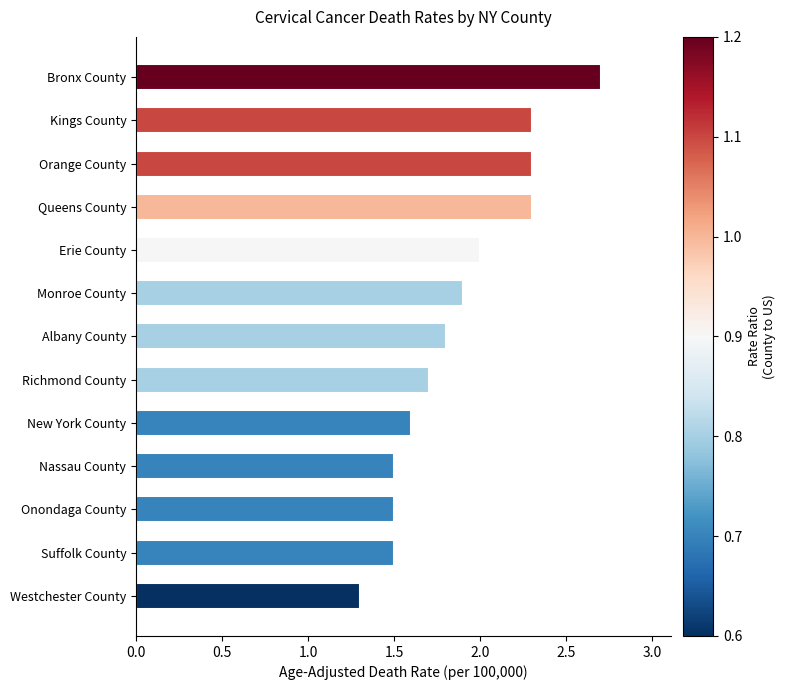

Does the chart contain any negative values?

No